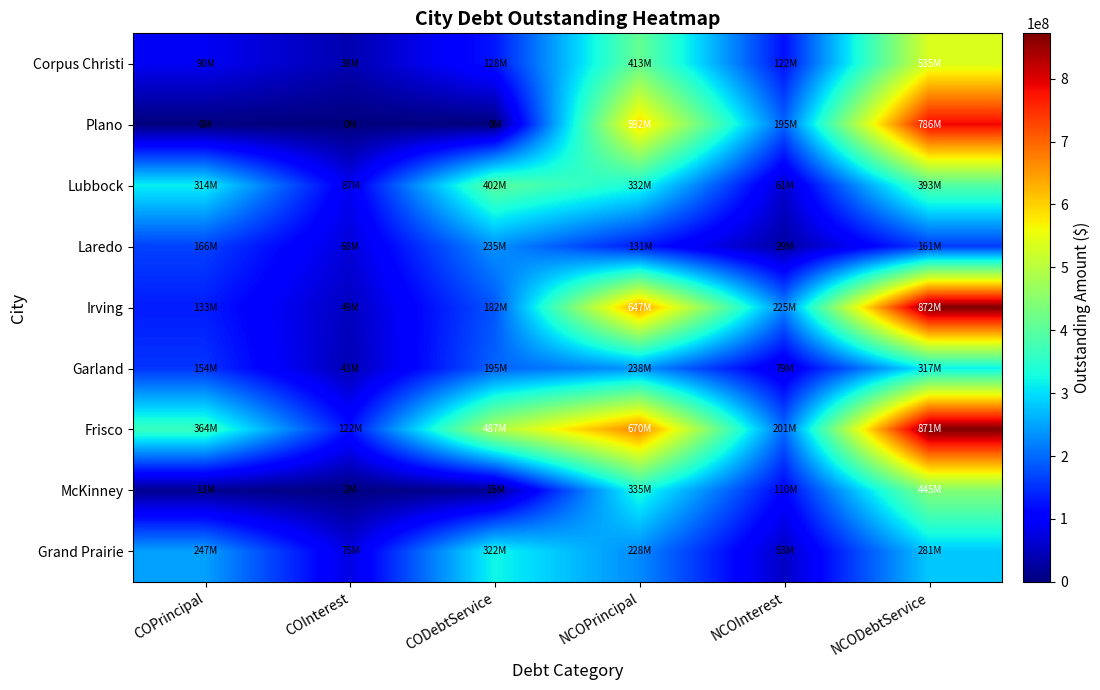

Is it true that McKinney equals 2192837.5 at COInterest?

True